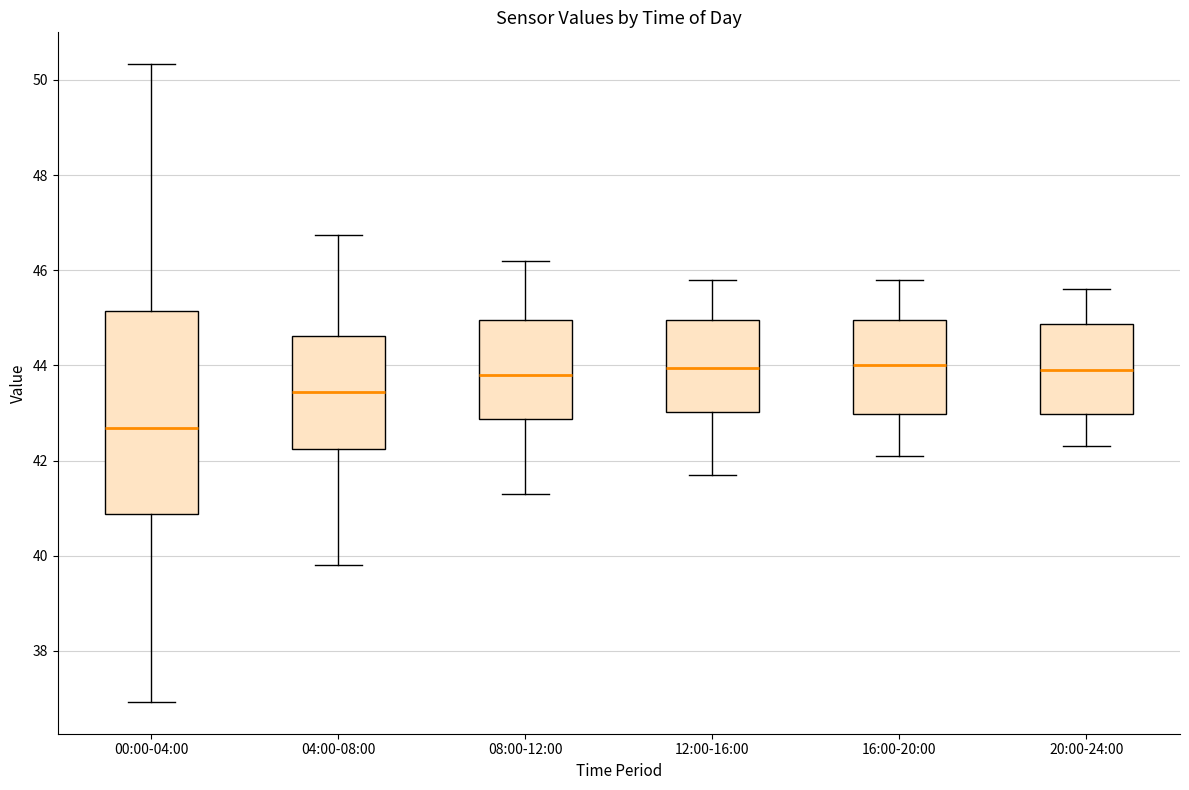

Where is the upper edge of the box for 08:00-12:00 on the y-axis? The values are not printed on the chart, so give them approximately, as read against the axis.

45.0